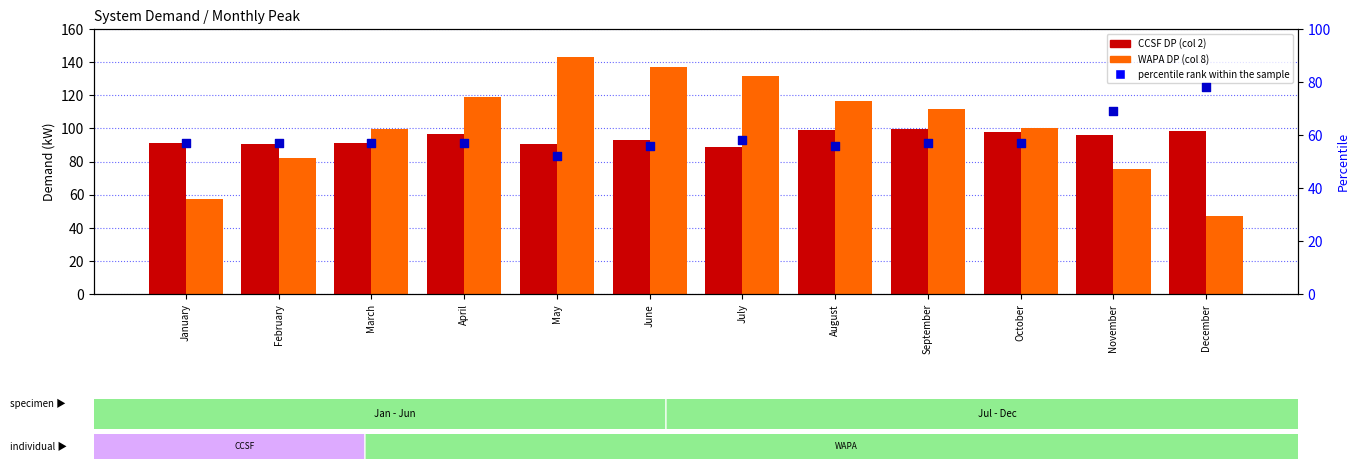

Which series reaches the minimum Y coordinate?

WAPA DP (col 8)